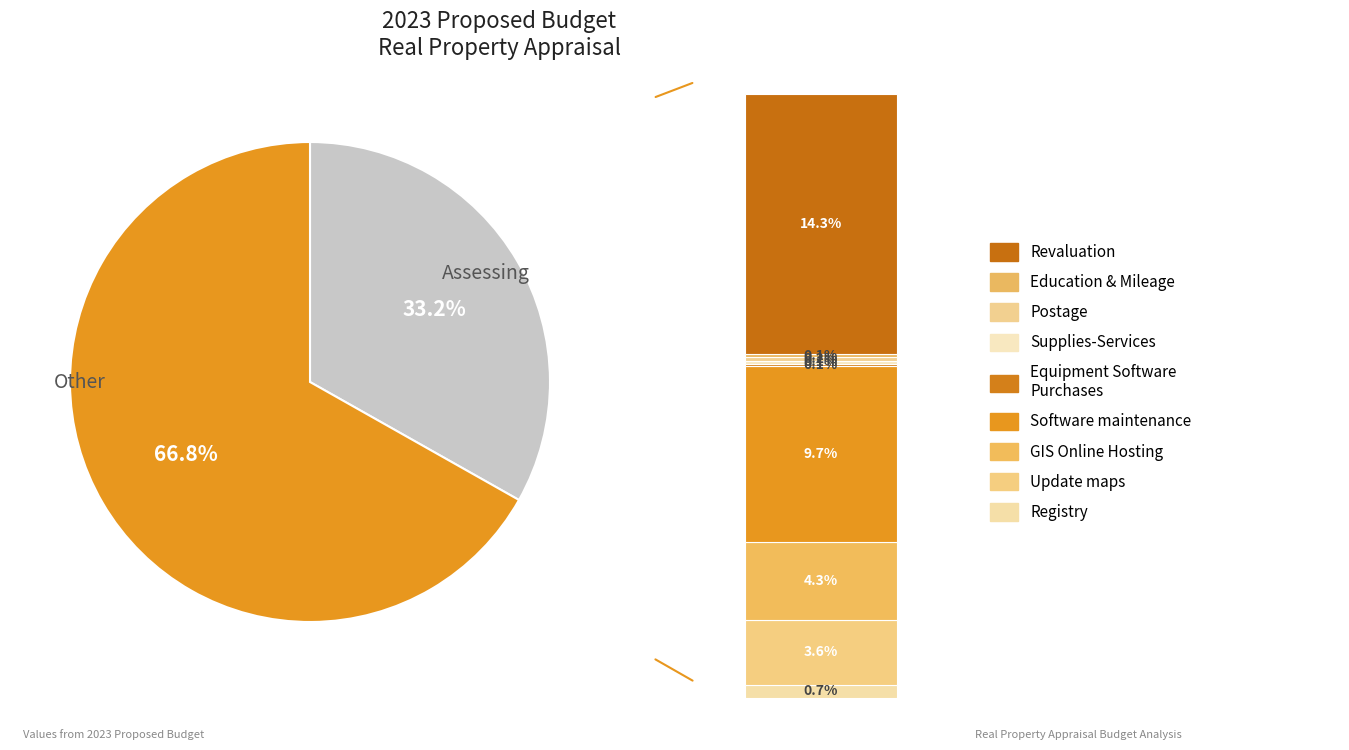

Is there a majority slice in this chart?

Yes